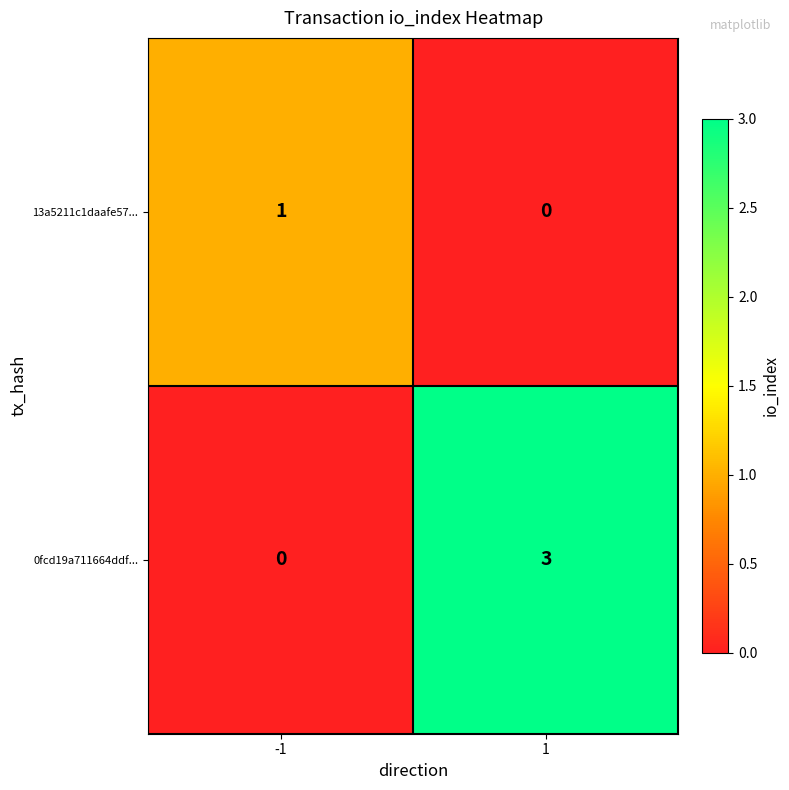

True or false: 13a5211c1daafe57... has a value of 1 at -1.

True